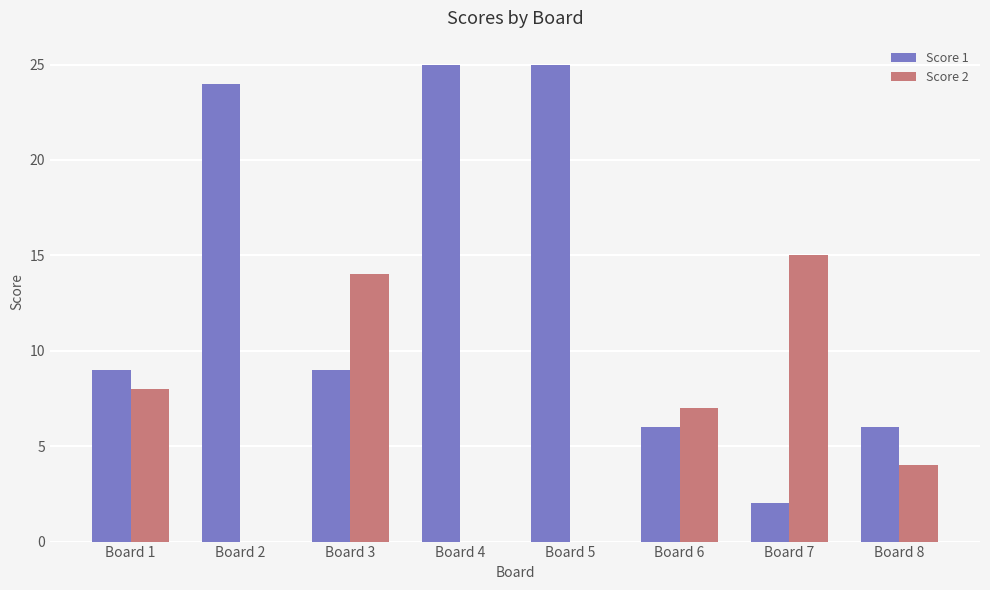

Reading left to right, what are all the values shown in this chart?

Score 1: Board 1=9	Board 2=24	Board 3=9	Board 4=25	Board 5=25	Board 6=6	Board 7=2	Board 8=6
Score 2: Board 1=8	Board 2=0	Board 3=14	Board 4=0	Board 5=0	Board 6=7	Board 7=15	Board 8=4